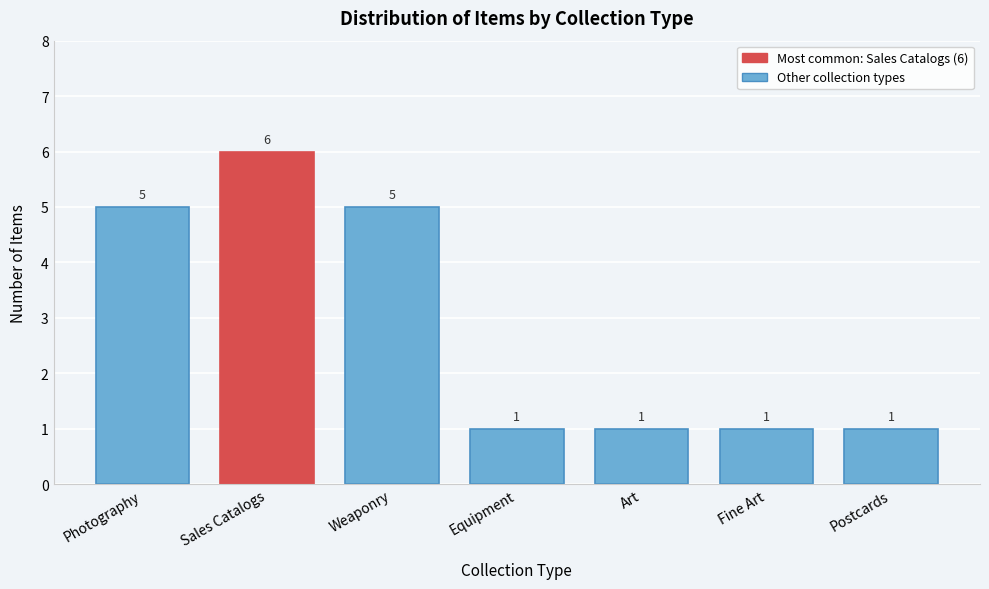

Reading right to left, list all the values displayed in this chart.

1	1	1	1	5	6	5